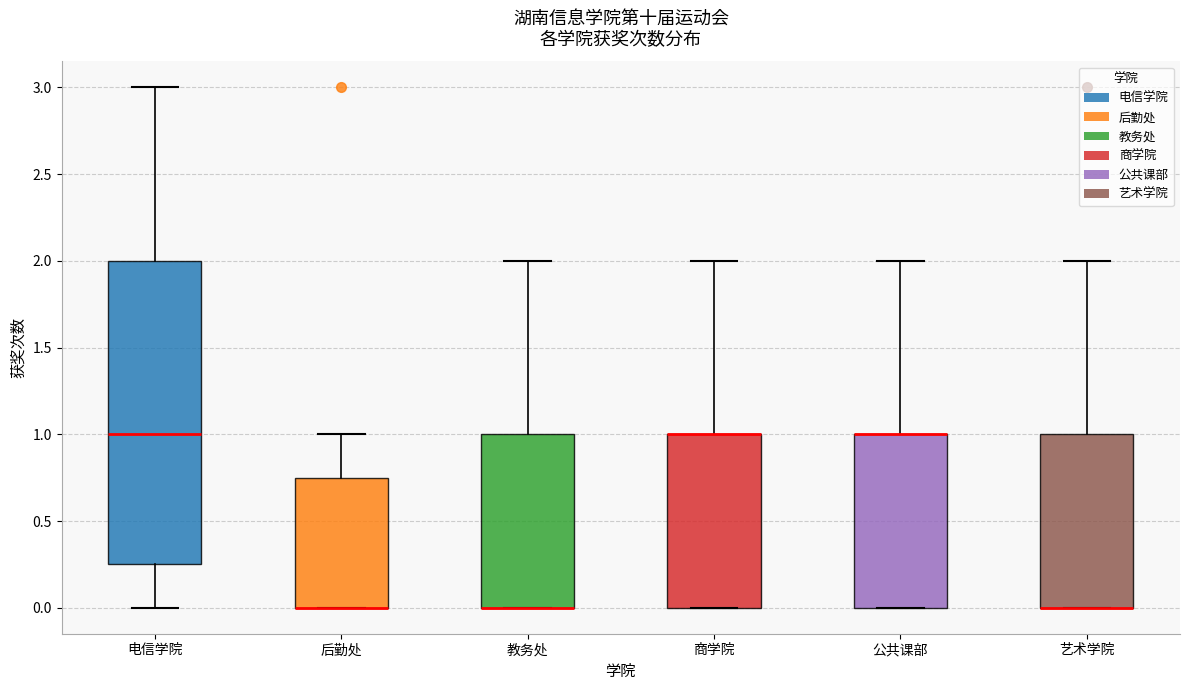

Reading left to right, read every box against the y-axis: the position of its median line, the range the box covers, and the ends of its whiskers. The values are not printed on the chart, so give them approximately, as read against the axis.

电信学院: median 1.00, box 0.25 to 2.00, whiskers 0.00 to 3.00
后勤处: median 0.00 (drawn on the box's lower edge), box 0.00 to 0.75, whiskers 0.00 to 1.00
教务处: median 0.00 (drawn on the box's lower edge), box 0.00 to 1.00, whiskers 0.00 to 2.00
商学院: median 1.00 (drawn on the box's upper edge), box 0.00 to 1.00, whiskers 0.00 to 2.00
公共课部: median 1.00 (drawn on the box's upper edge), box 0.00 to 1.00, whiskers 0.00 to 2.00
艺术学院: median 0.00 (drawn on the box's lower edge), box 0.00 to 1.00, whiskers 0.00 to 2.00